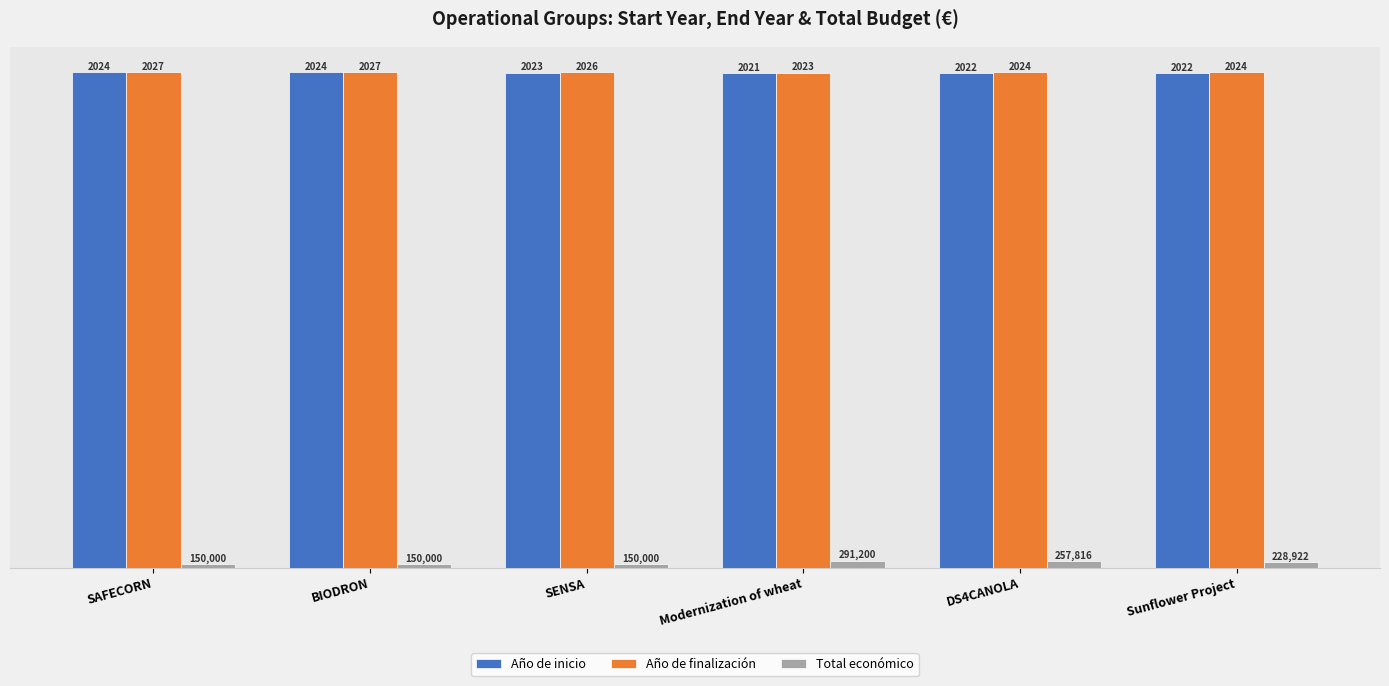

Which series has the widest spread of values?

Total económico